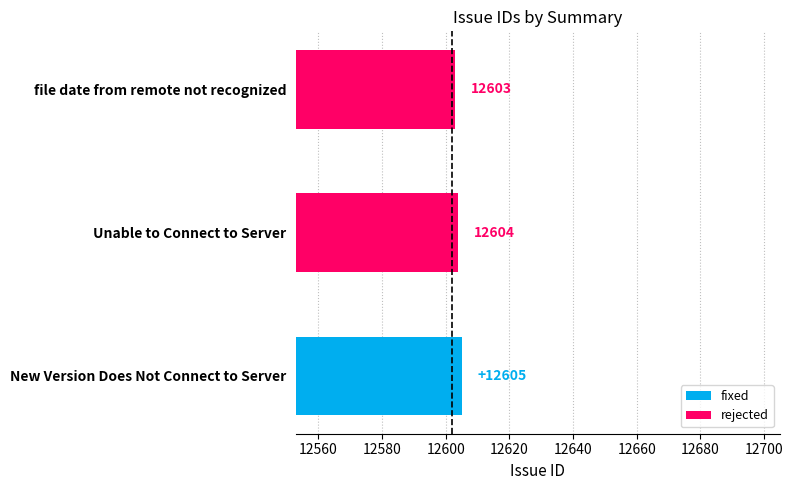

The chart shows a value of 12605 at New Version Does Not Connect to Server. True or false?

True